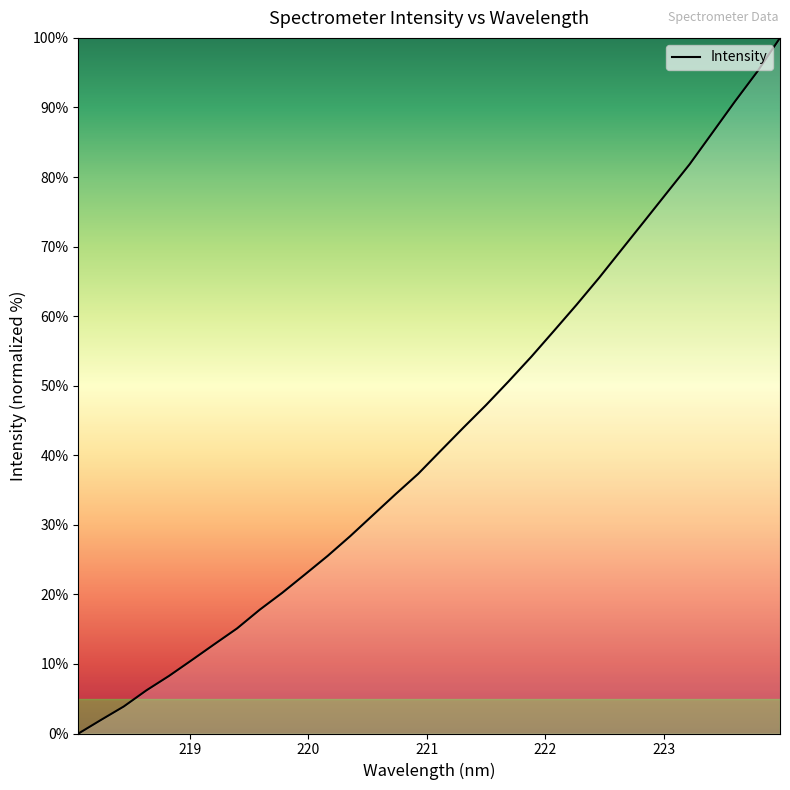

What is the maximum value shown in the chart?

100.0